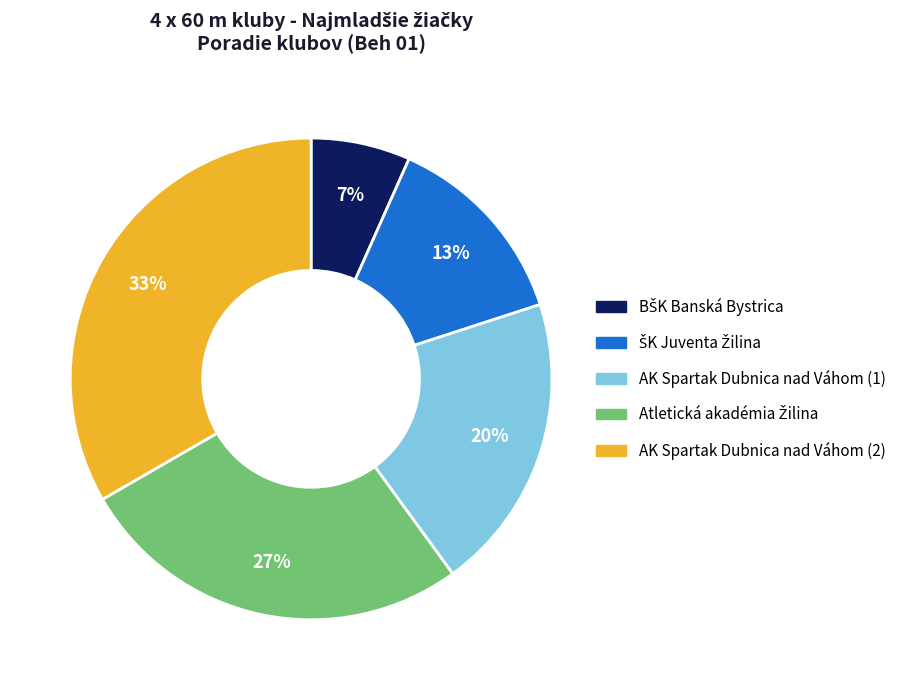

Is there a majority slice in this chart?

No